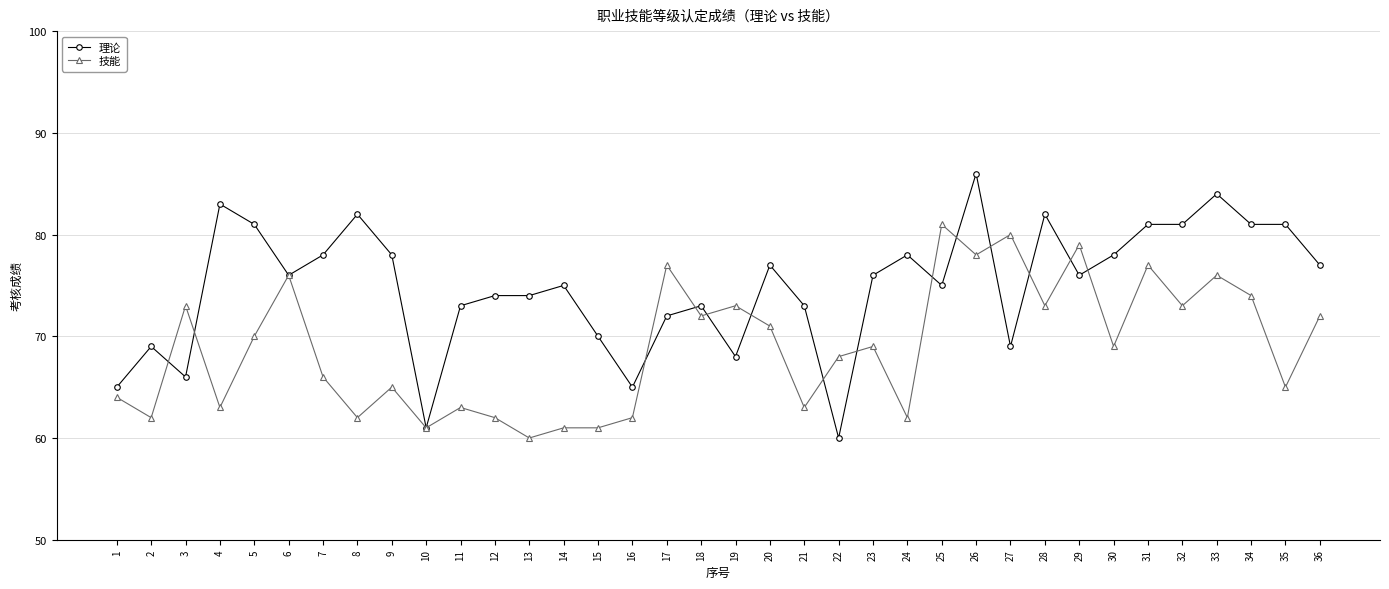

What is the value of the 理论 point at the 28th from the left?

82